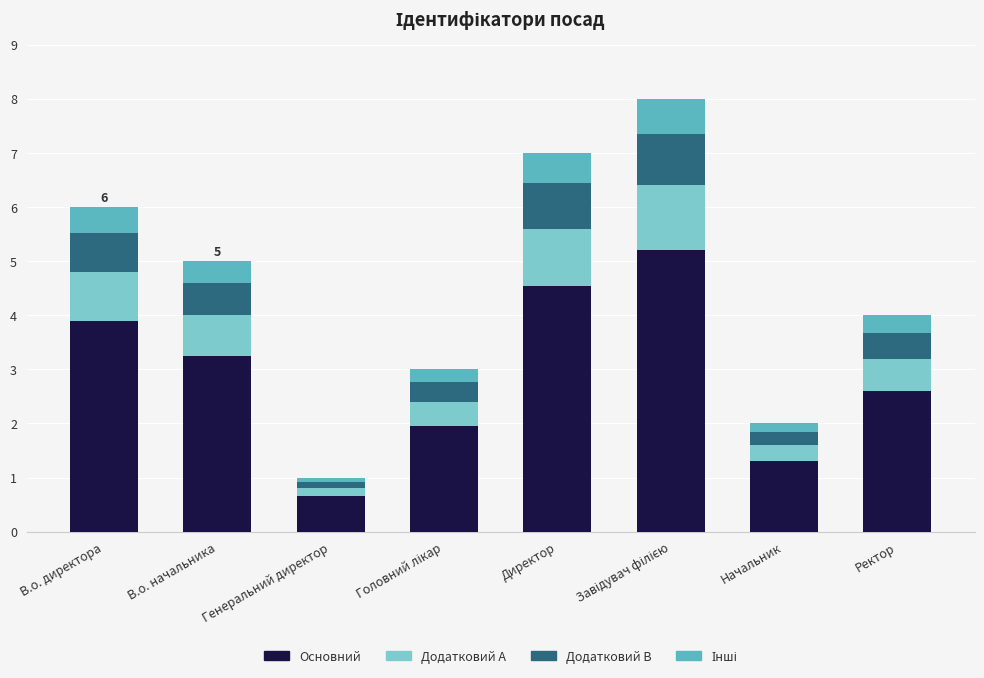

What is the average value of the Основний series?

2.9